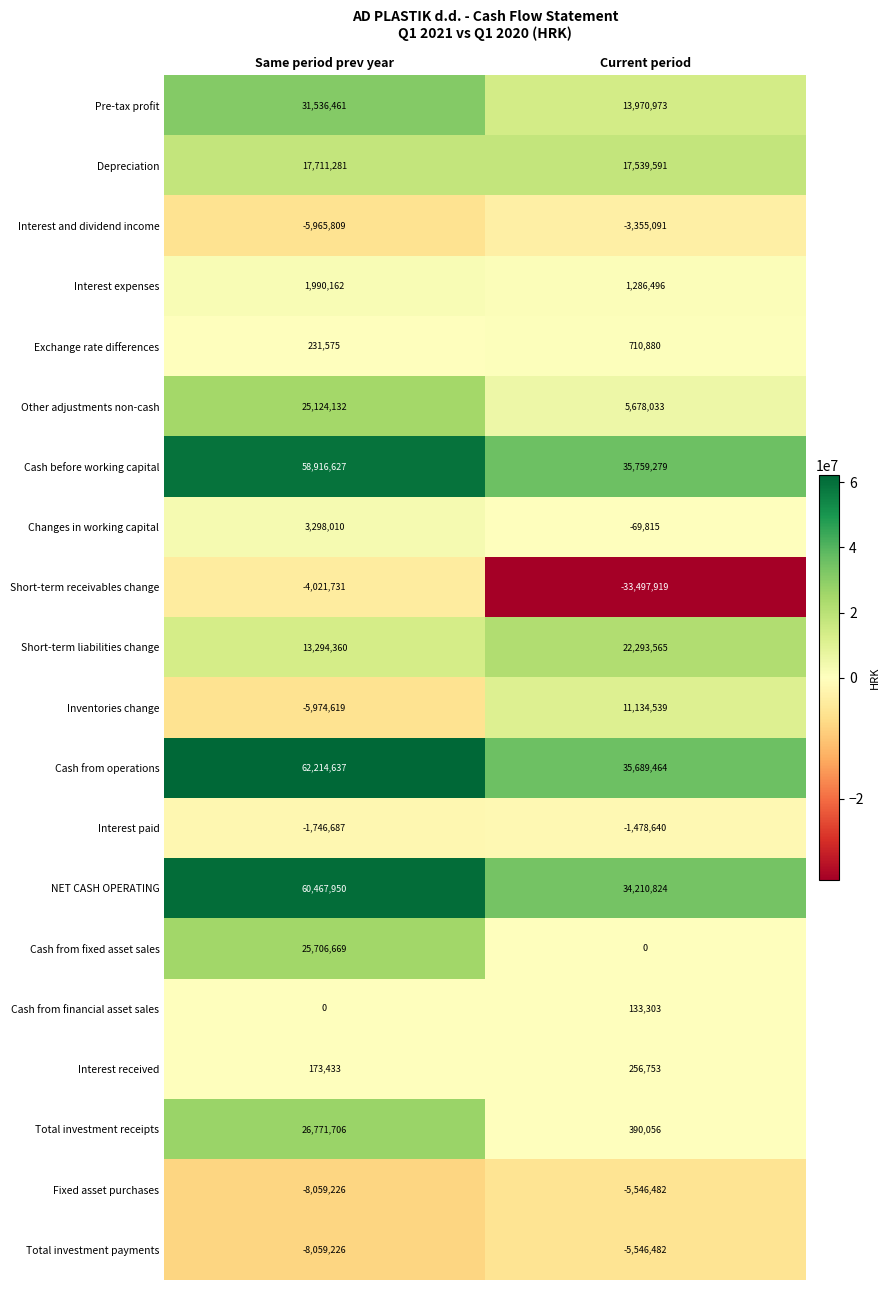

Where is Other adjustments non-cash nearest to the value 15401082?

Current period